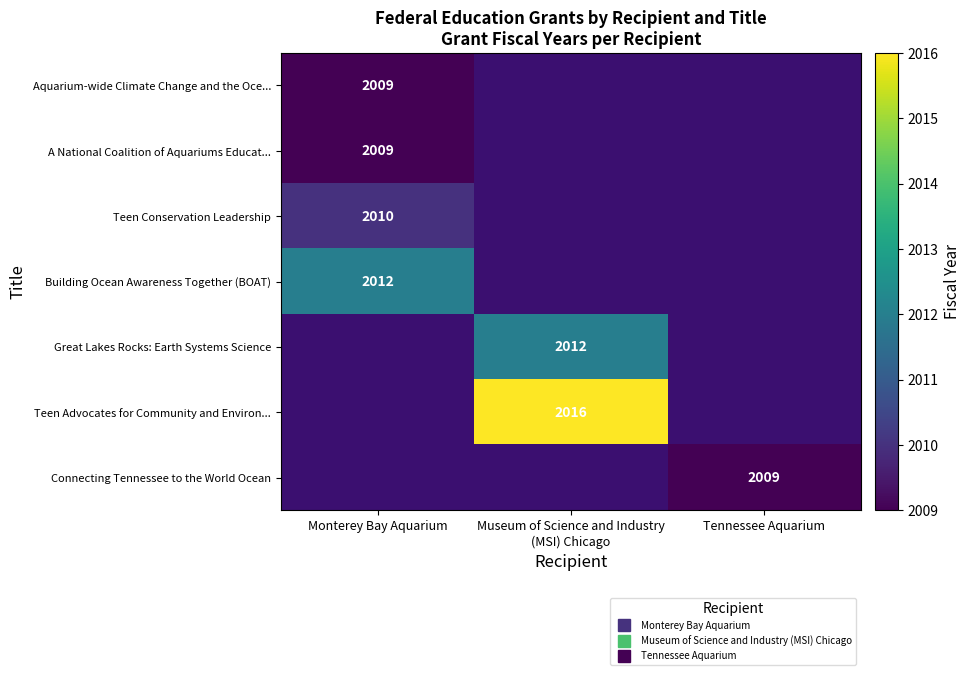

What is the smallest value displayed?

2009.0